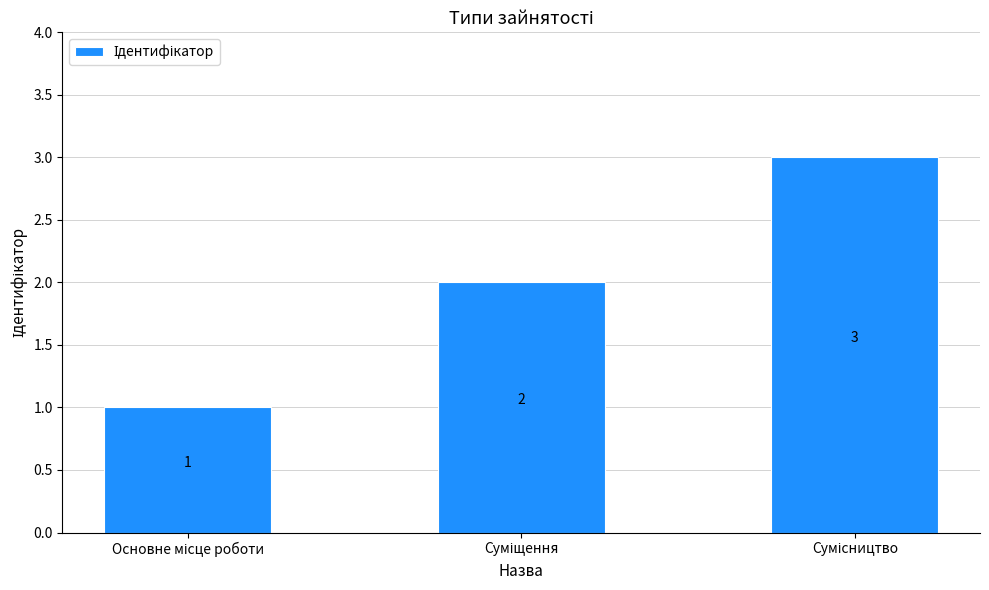

Reading left to right, what are all the values shown in this chart?

1	2	3